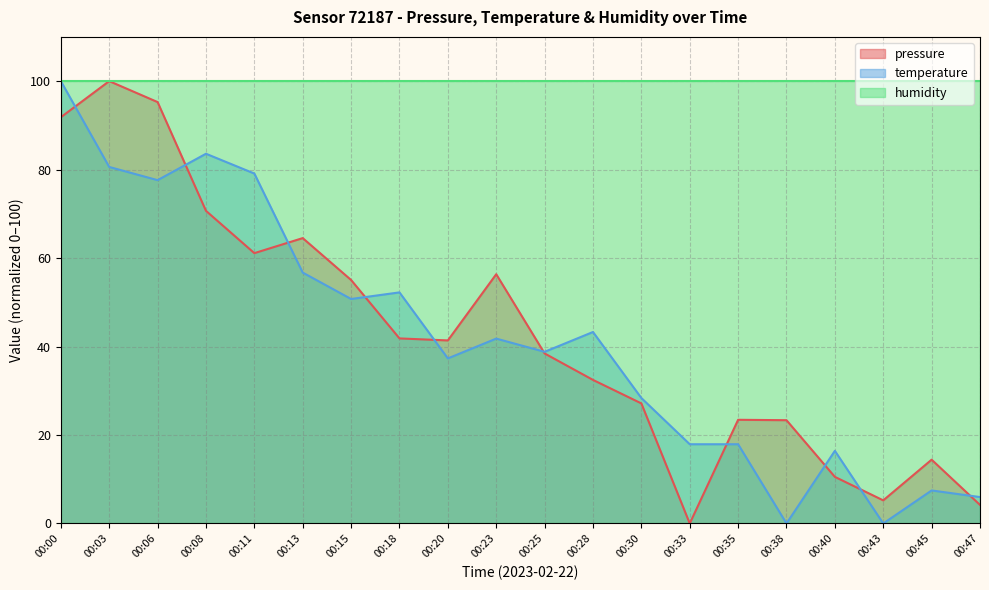

At 00:38, list the series in order from largest to smallest.

humidity, pressure, temperature